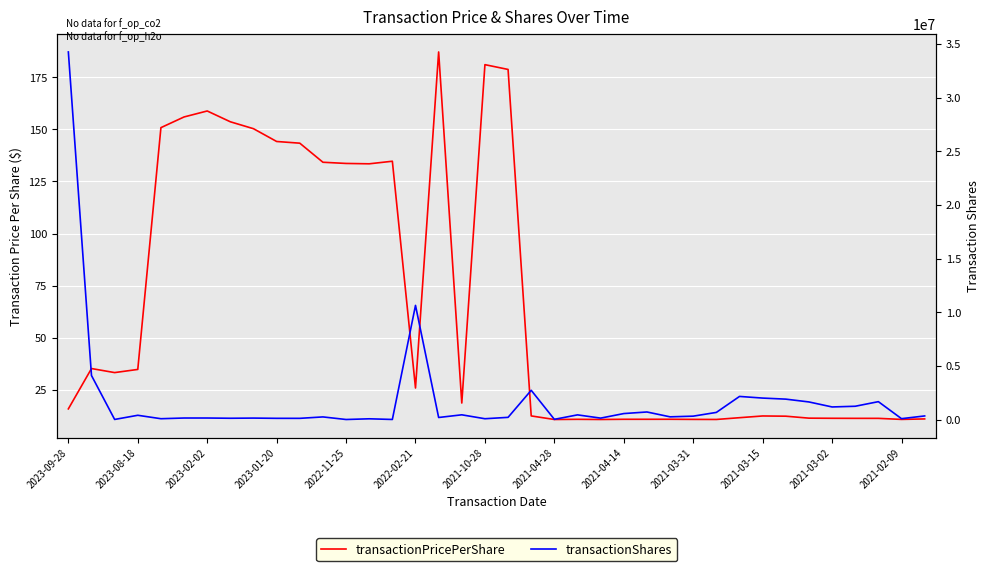

How many values in the transactionPricePerShare series exceed 18?

19